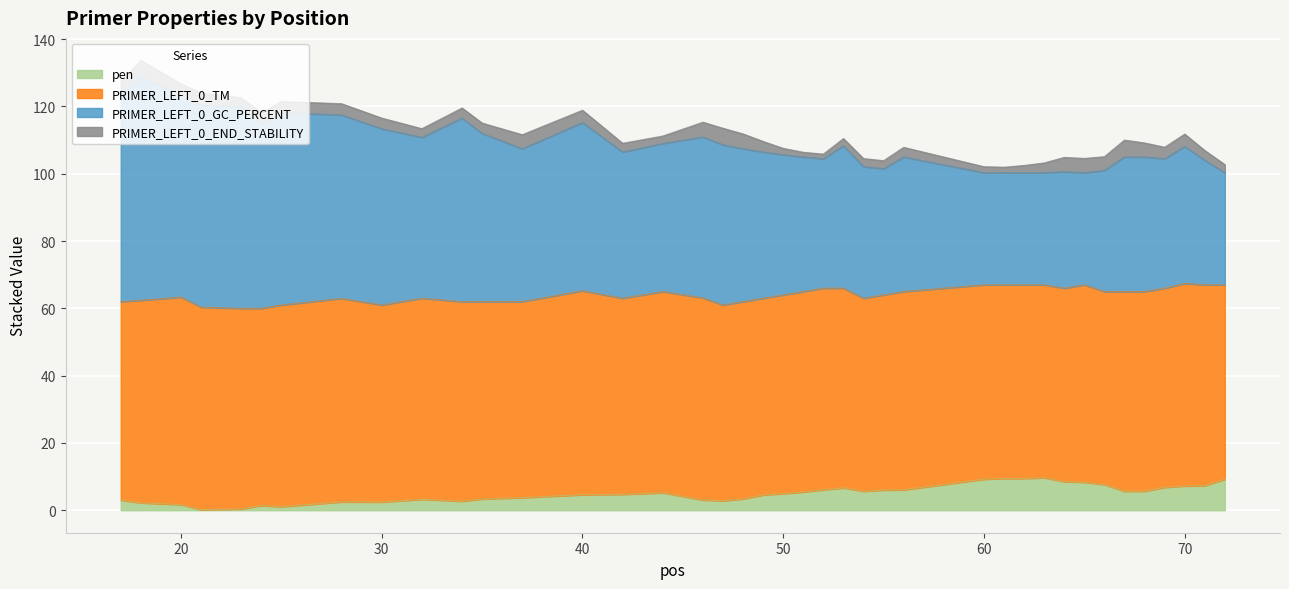

At which category is the sum across all series the highest?

18